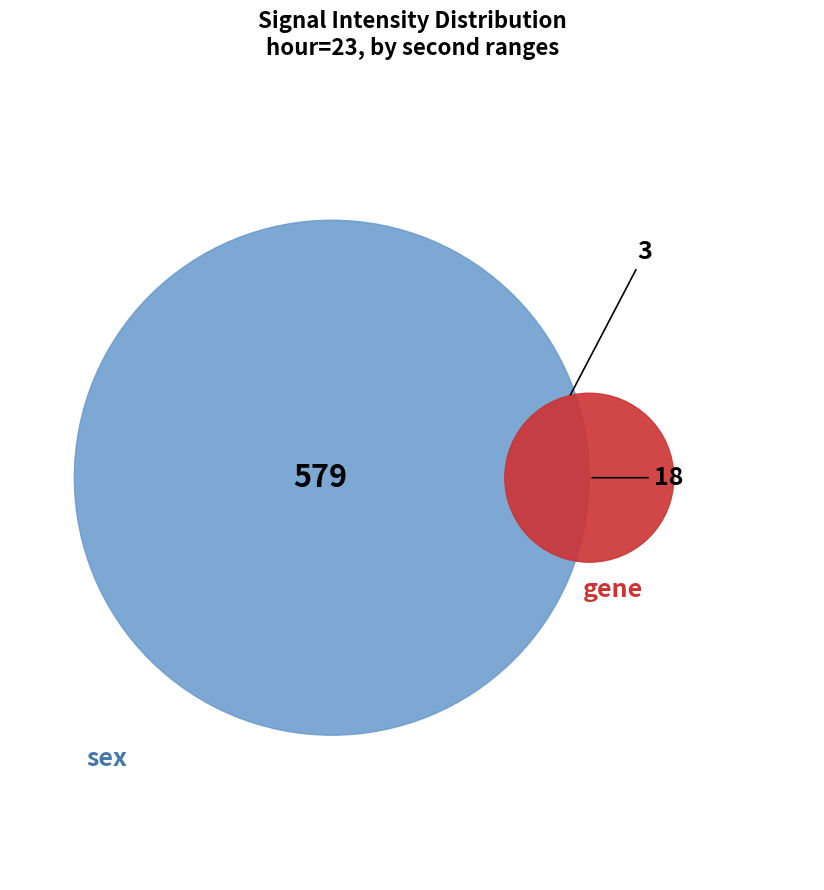

Is there any slice that represents more than half of the pie?

No